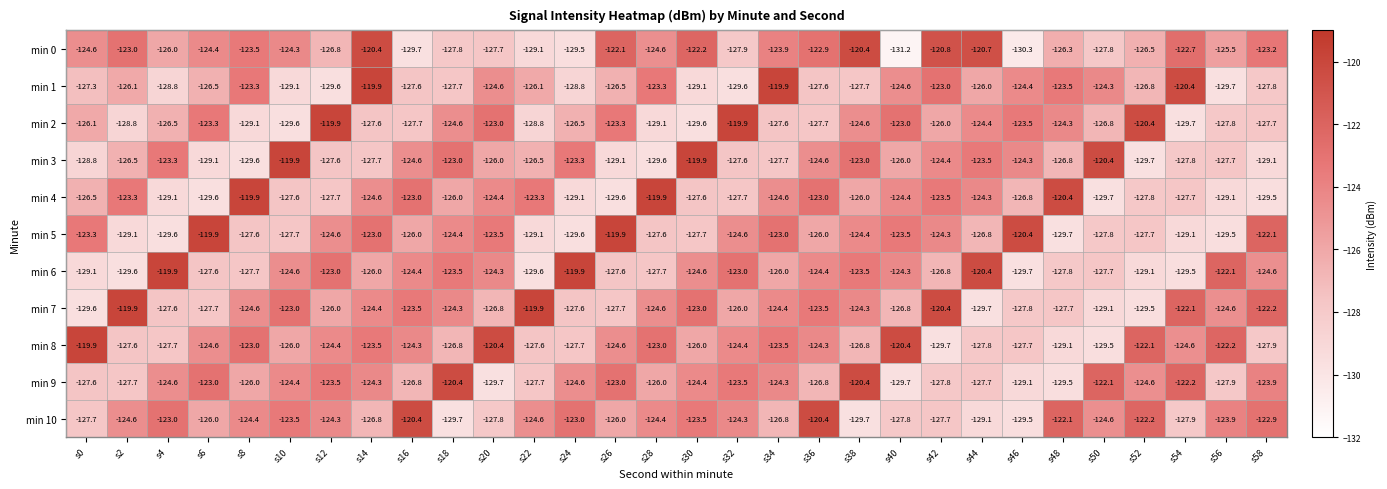

Which series has the widest spread of values?

min 0